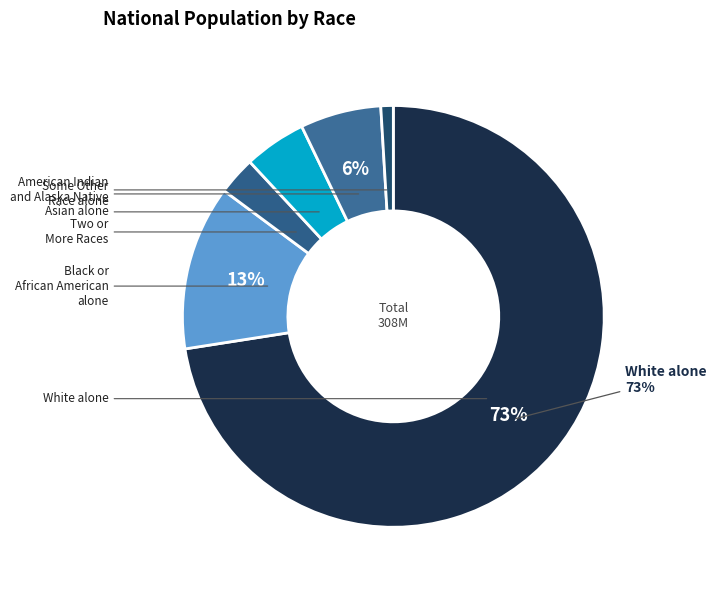

How many slices are in this pie chart?

6